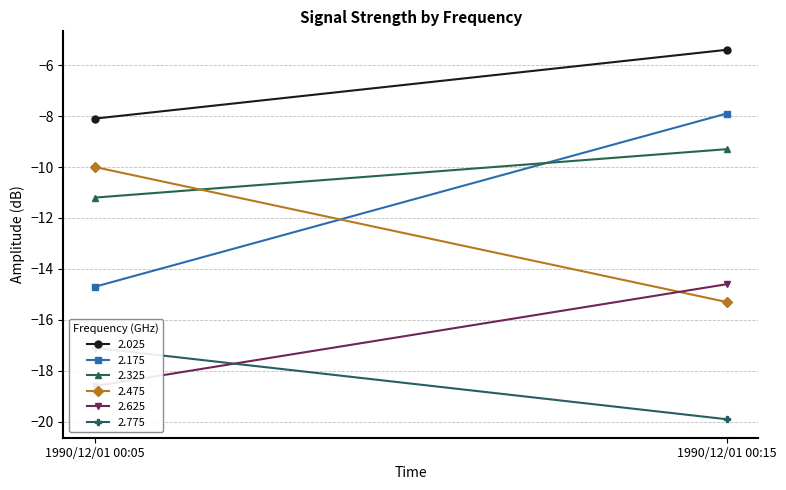

What is the total value across all series at 1990/12/01 00:15?

-72.4